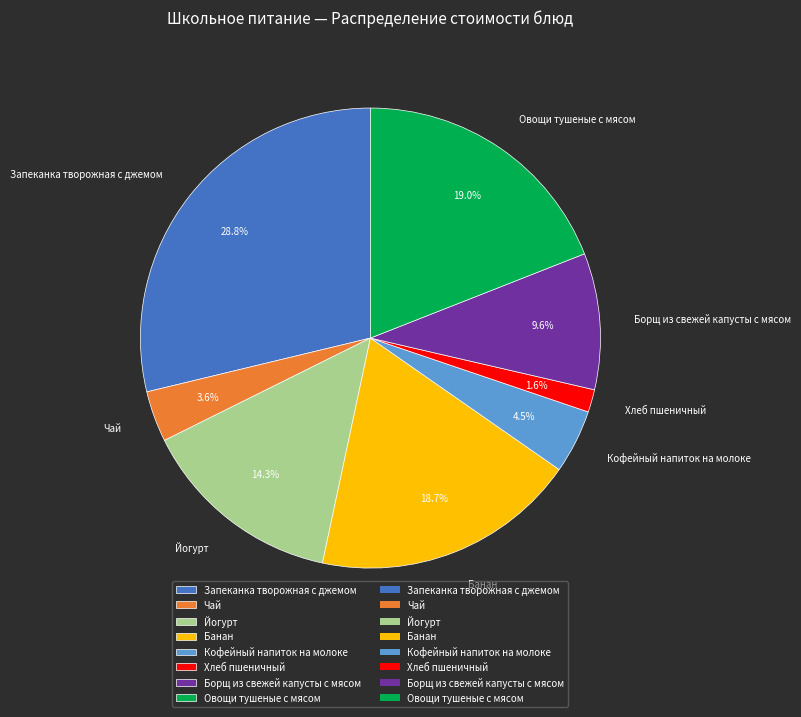

How many slices are in this pie chart?

8